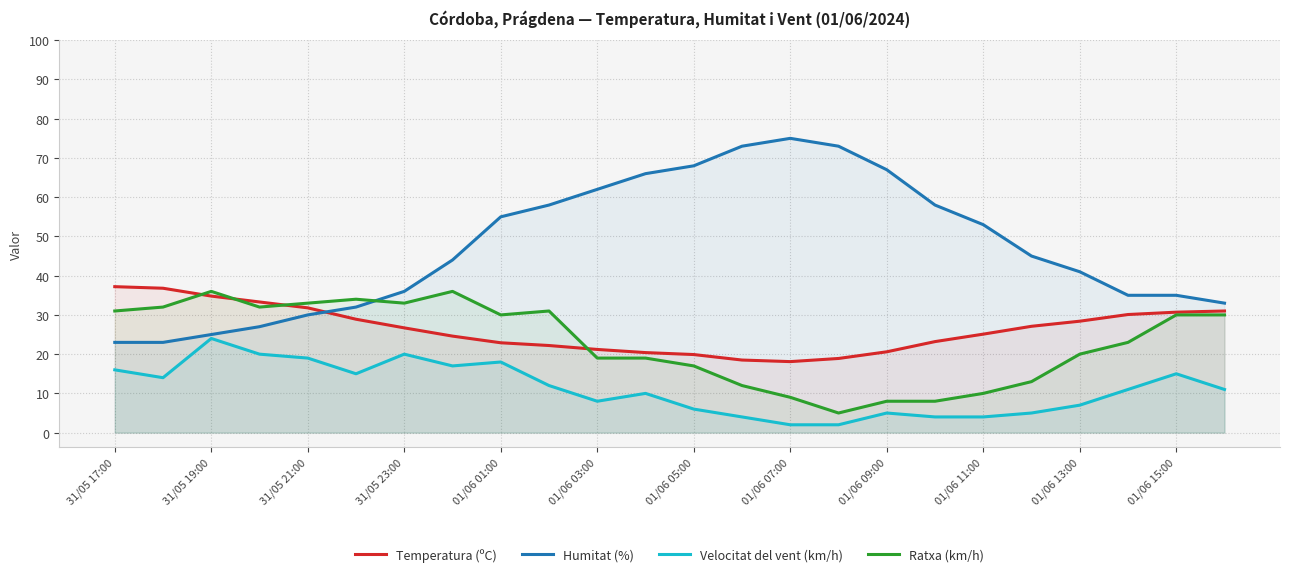

True or false: Temperatura (ºC) and Velocitat del vent (km/h) cross at least once.

False